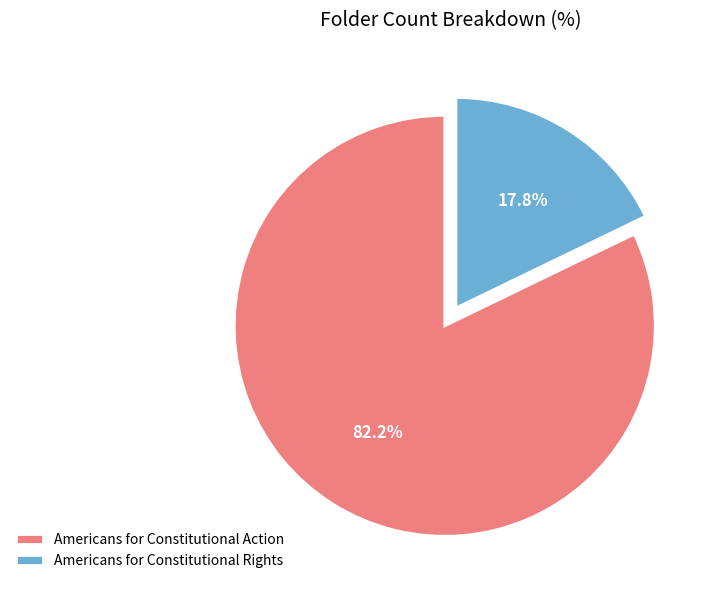

Count the number of slices in the pie.

2